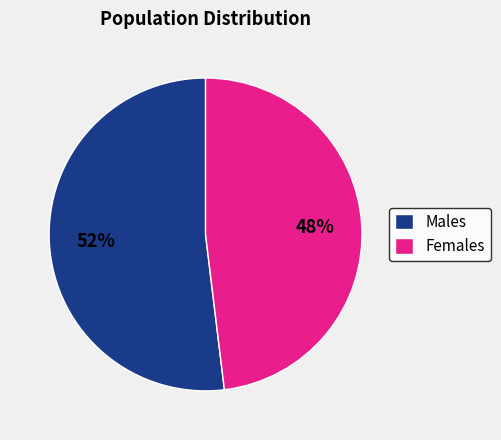

Rank the categories by value from lowest to highest.

Females, Males